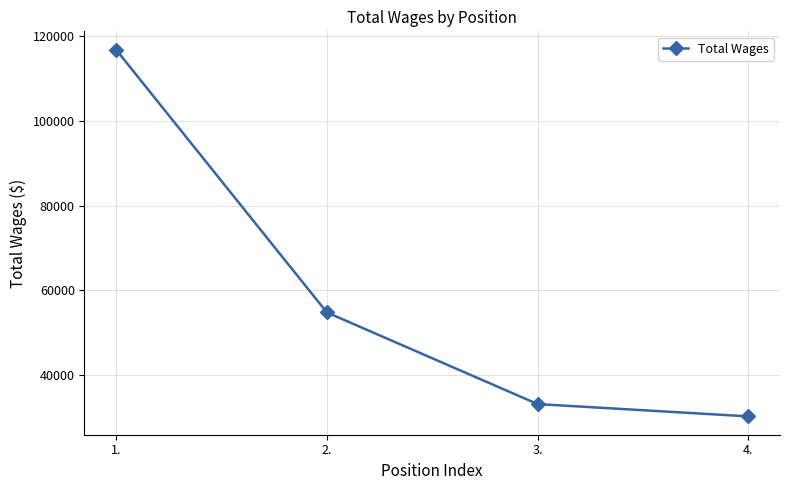

What is the maximum value shown in the chart?

116864